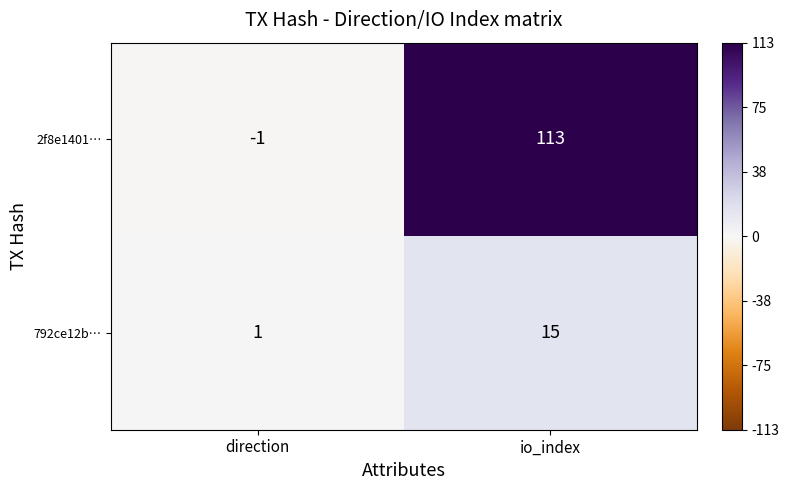

Is the value of 2f8e1401… at direction greater than the value of 792ce12b… at direction?

No